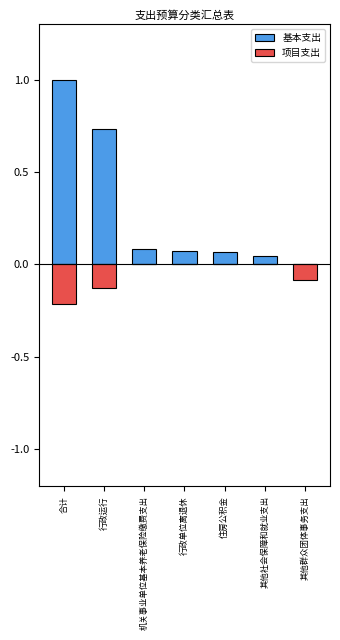

How many values in 项目支出 are below zero?

3